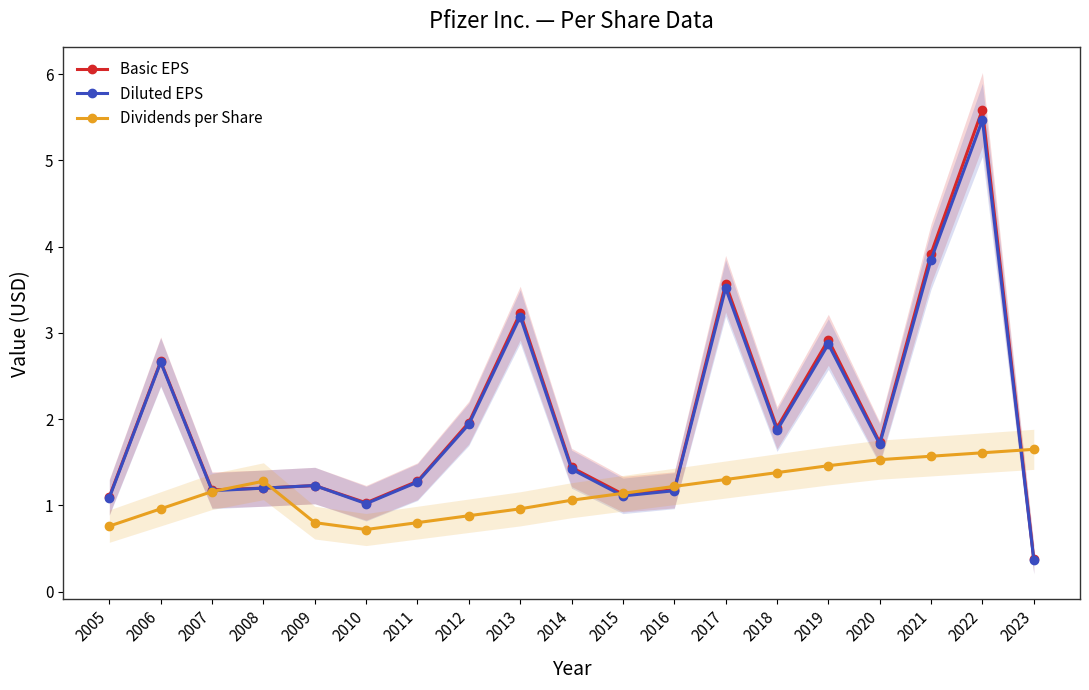

Is this an area chart (filled region under the line)?

No